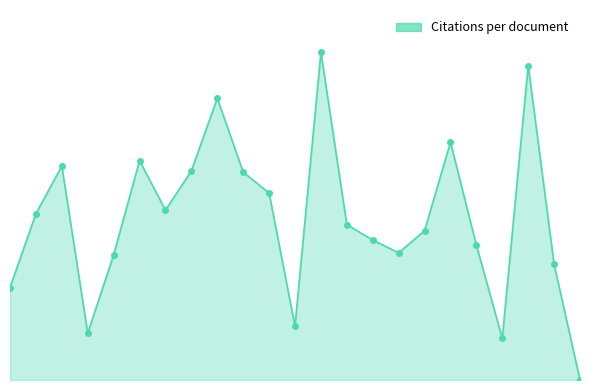

How many interior local peaks (higher than both neighbors) does the data have?

6